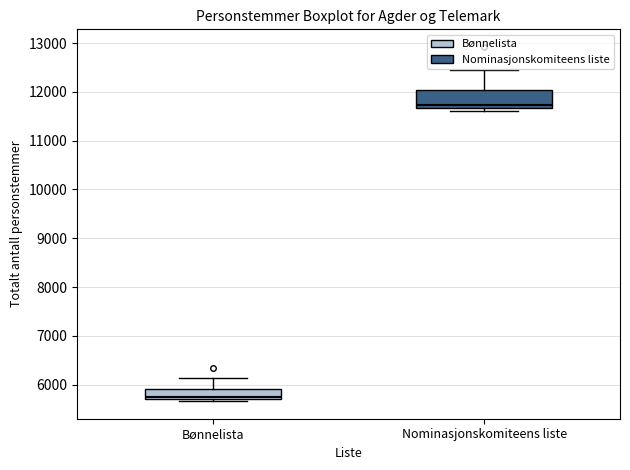

Comparing the boxes themselves (not the whiskers), which one is the tallest?

Nominasjonskomiteens liste